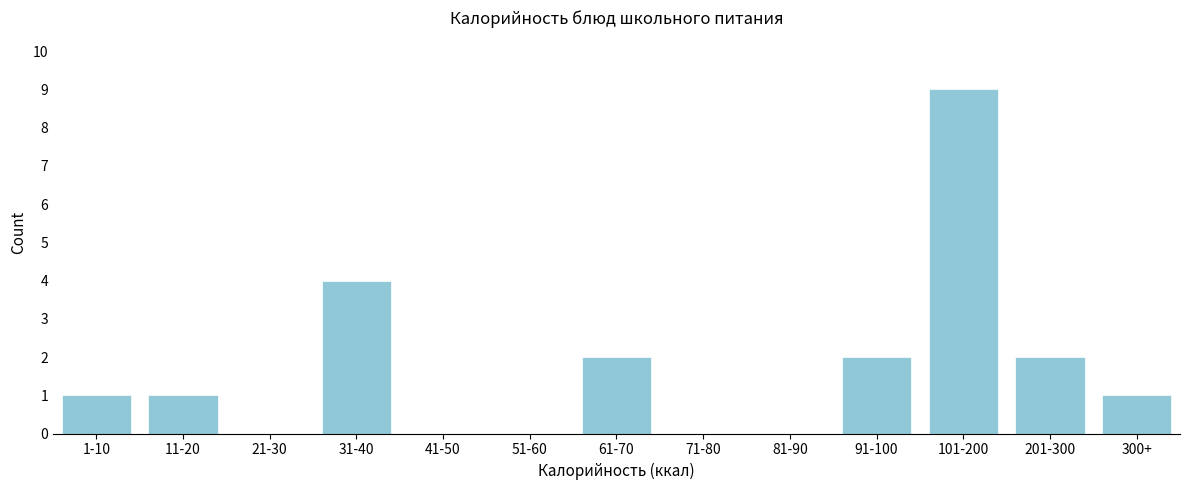

Reading right to left, extract all data points from this chart.

300+=1	201-300=2	101-200=9	91-100=2	81-90=0	71-80=0	61-70=2	51-60=0	41-50=0	31-40=4	21-30=0	11-20=1	1-10=1